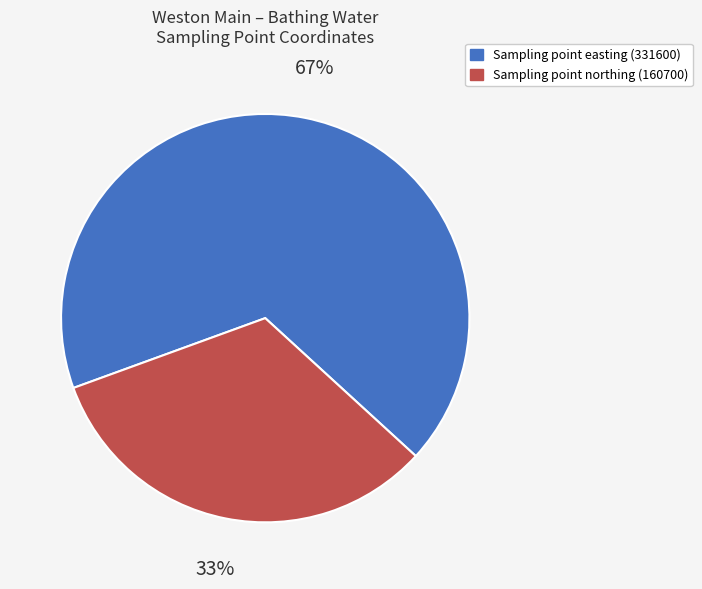

The Sampling point easting (331600) slice represents 53% of the pie. True or false?

False